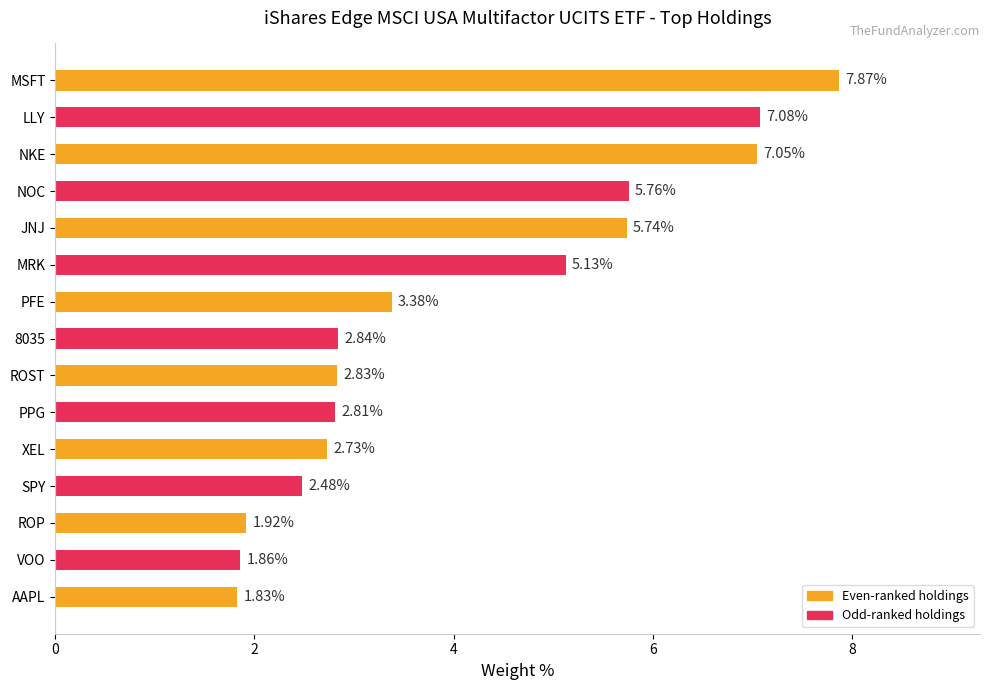

What is the sum of all values?

61.3